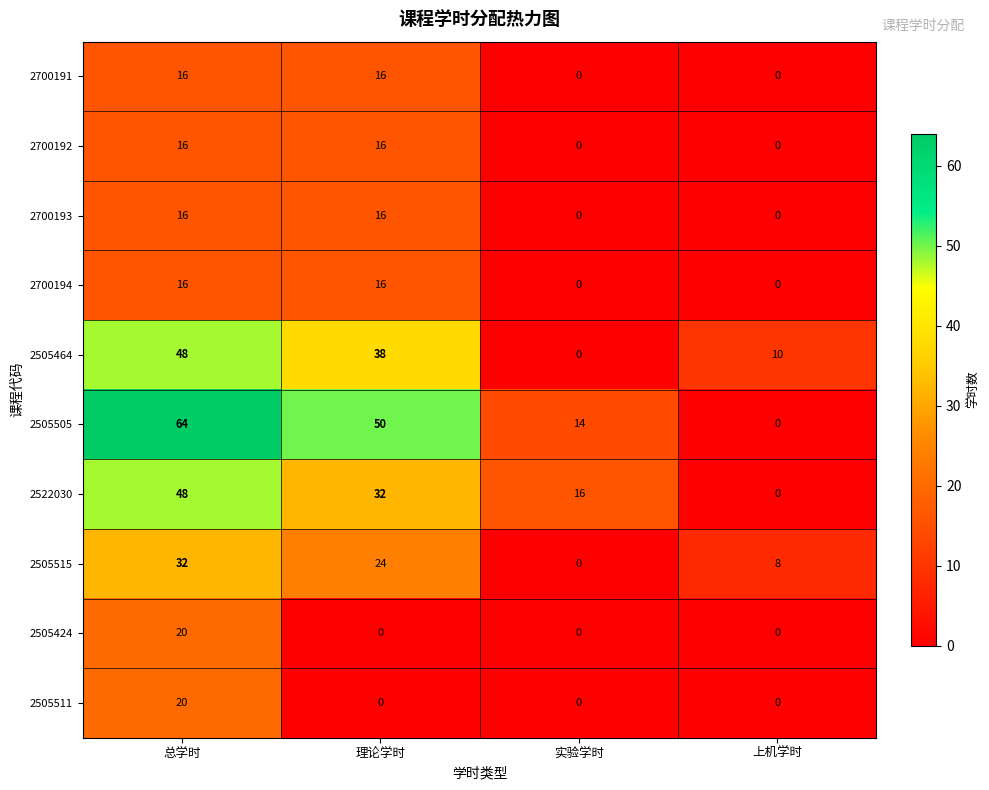

List the labels in order of 2505515 value, largest first.

总学时, 理论学时, 上机学时, 实验学时